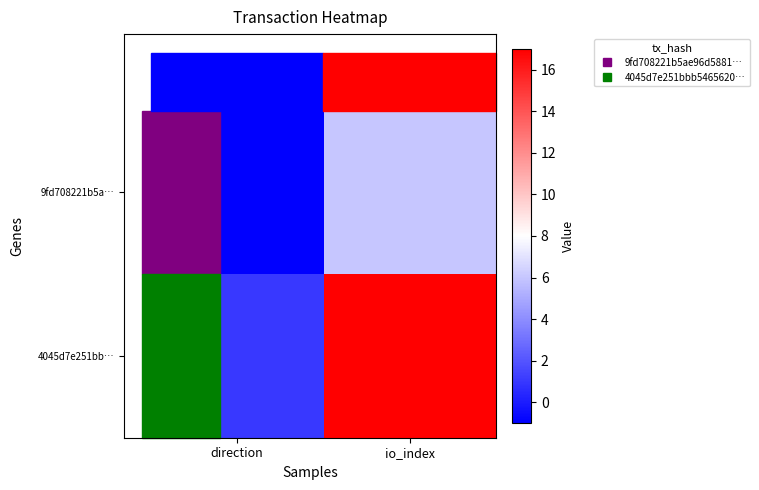

What is the greatest value displayed?

17